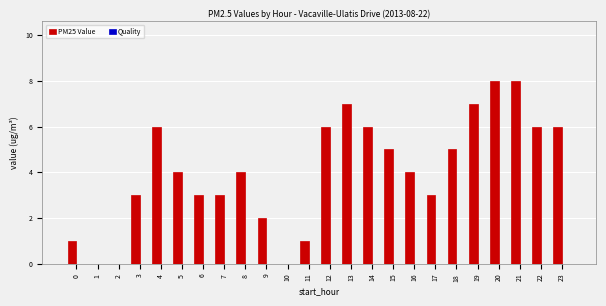

Reading left to right, extract all data points from this chart.

0=1	1=0	2=0	3=3	4=6	5=4	6=3	7=3	8=4	9=2	10=0	11=1	12=6	13=7	14=6	15=5	16=4	17=3	18=5	19=7	20=8	21=8	22=6	23=6